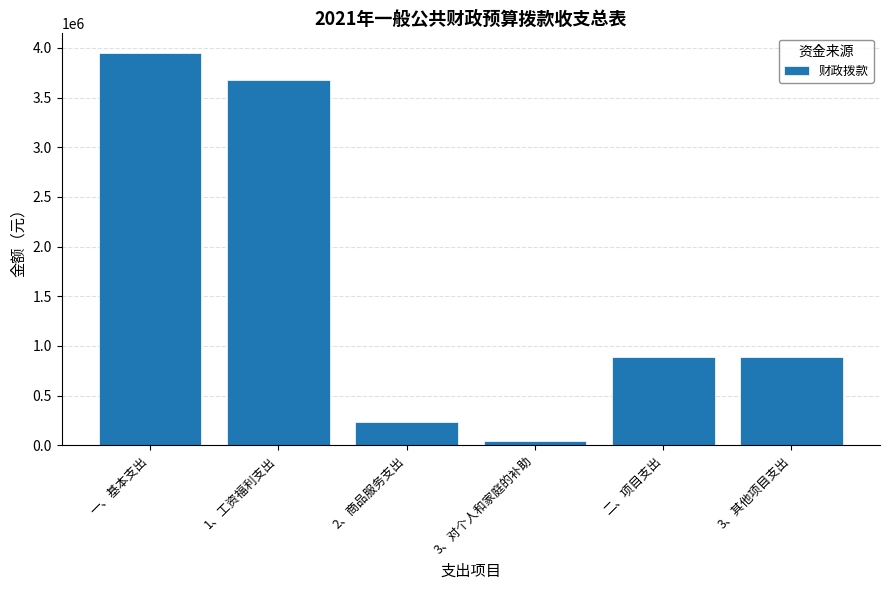

What is the label of the 4th bar from the left?

3、对个人和家庭的补助